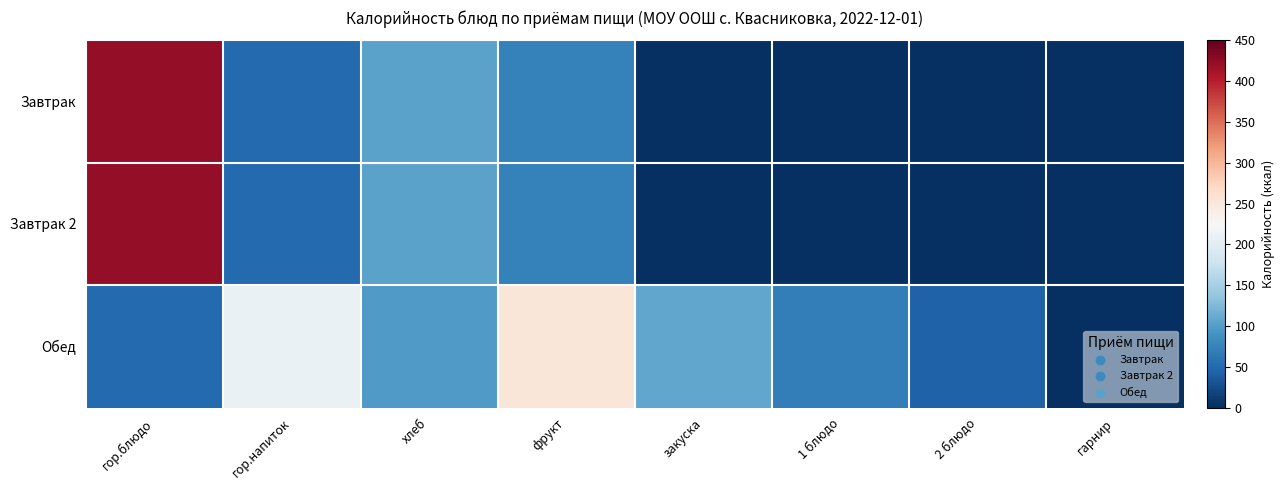

Which series has the largest range (max minus min)?

Завтрак